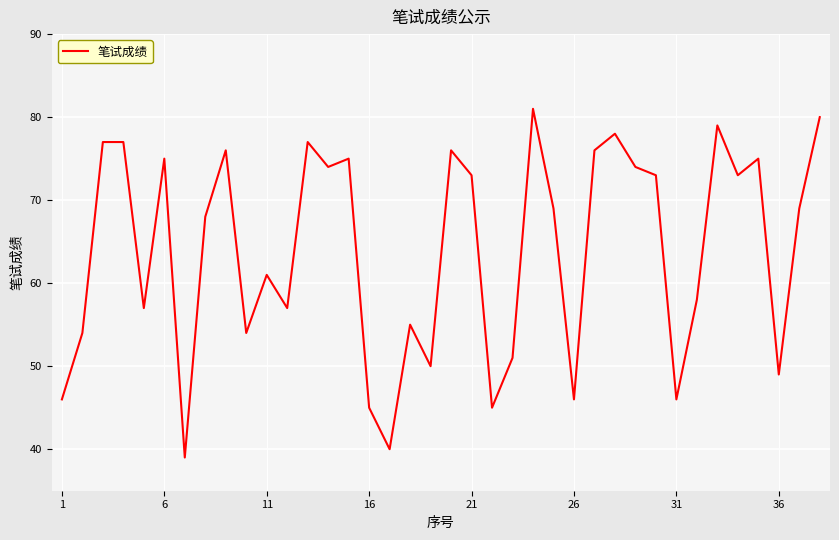

What is the difference between the maximum and minimum values?

42